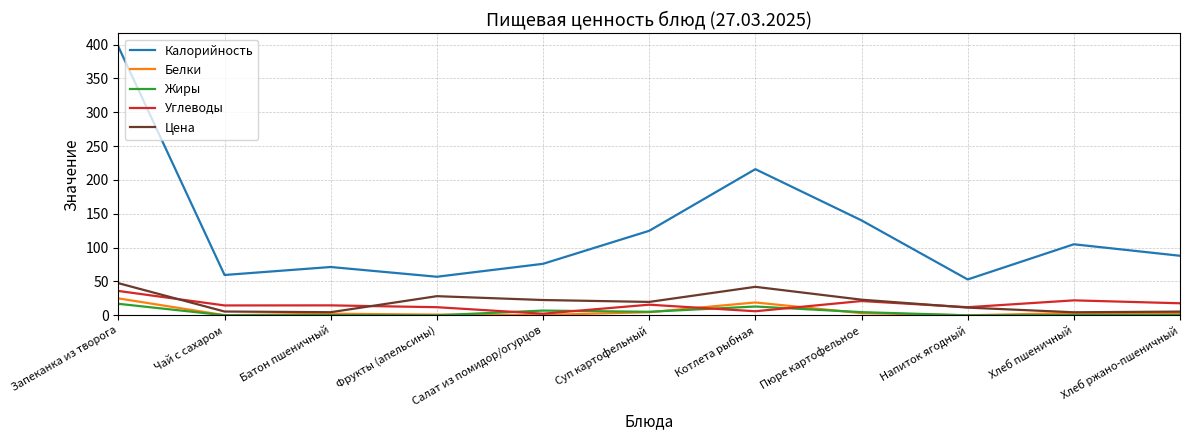

Which series has the widest spread of values?

Калорийность